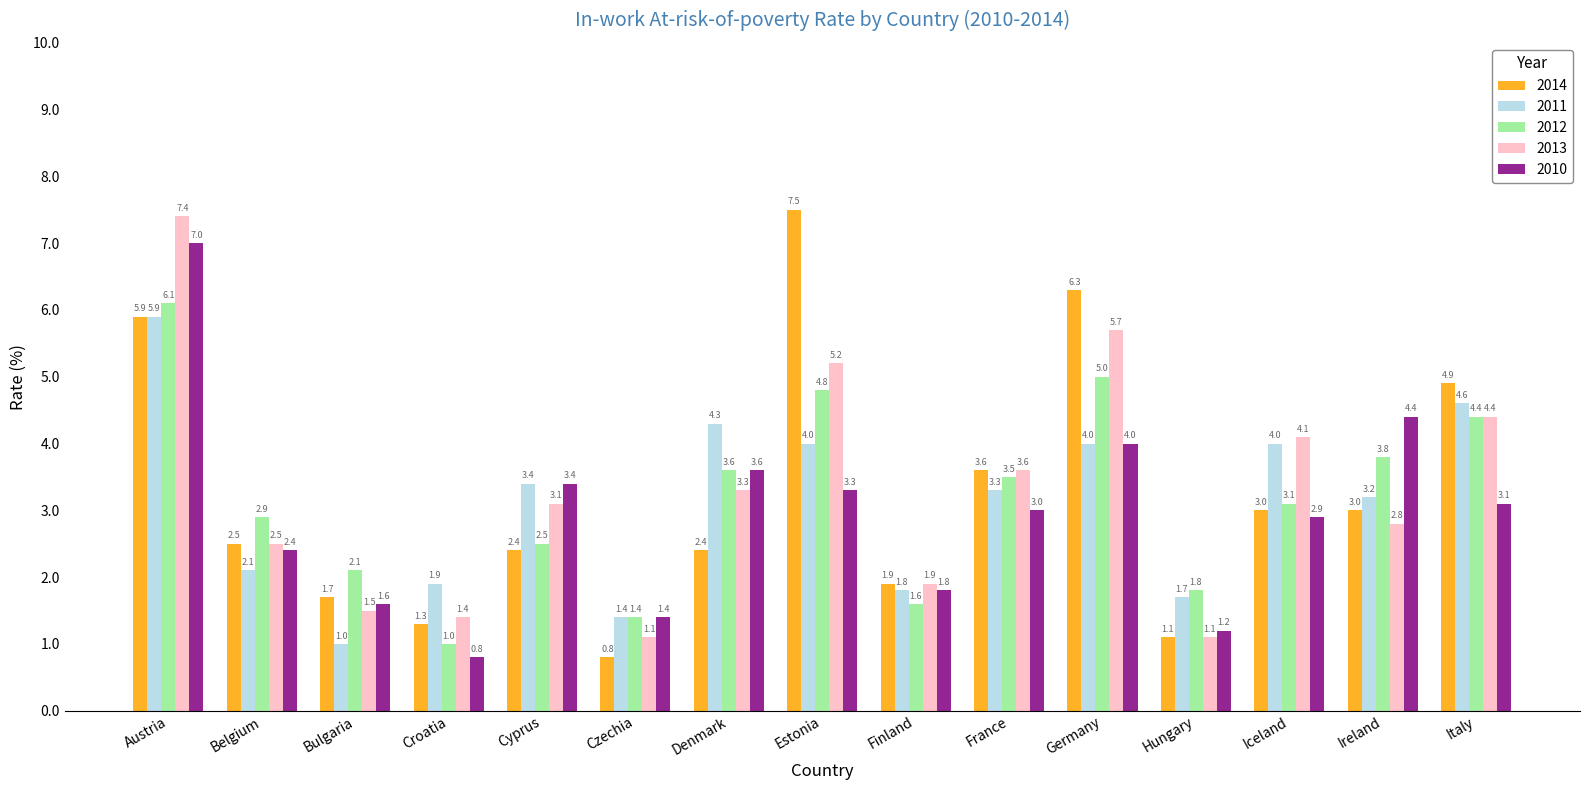

What is the label of the 8th bar from the left?

Estonia